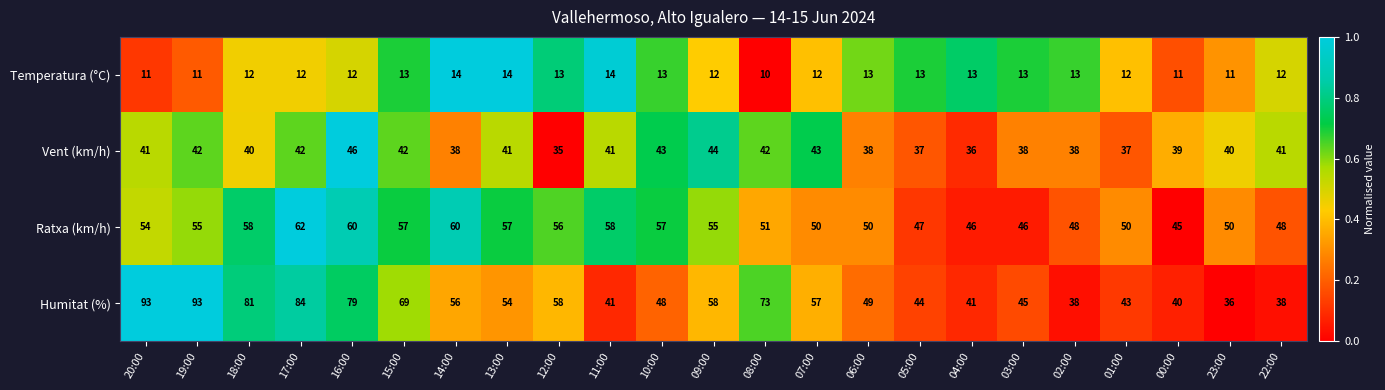

Which category has the highest value in the Vent (km/h) series?

16:00